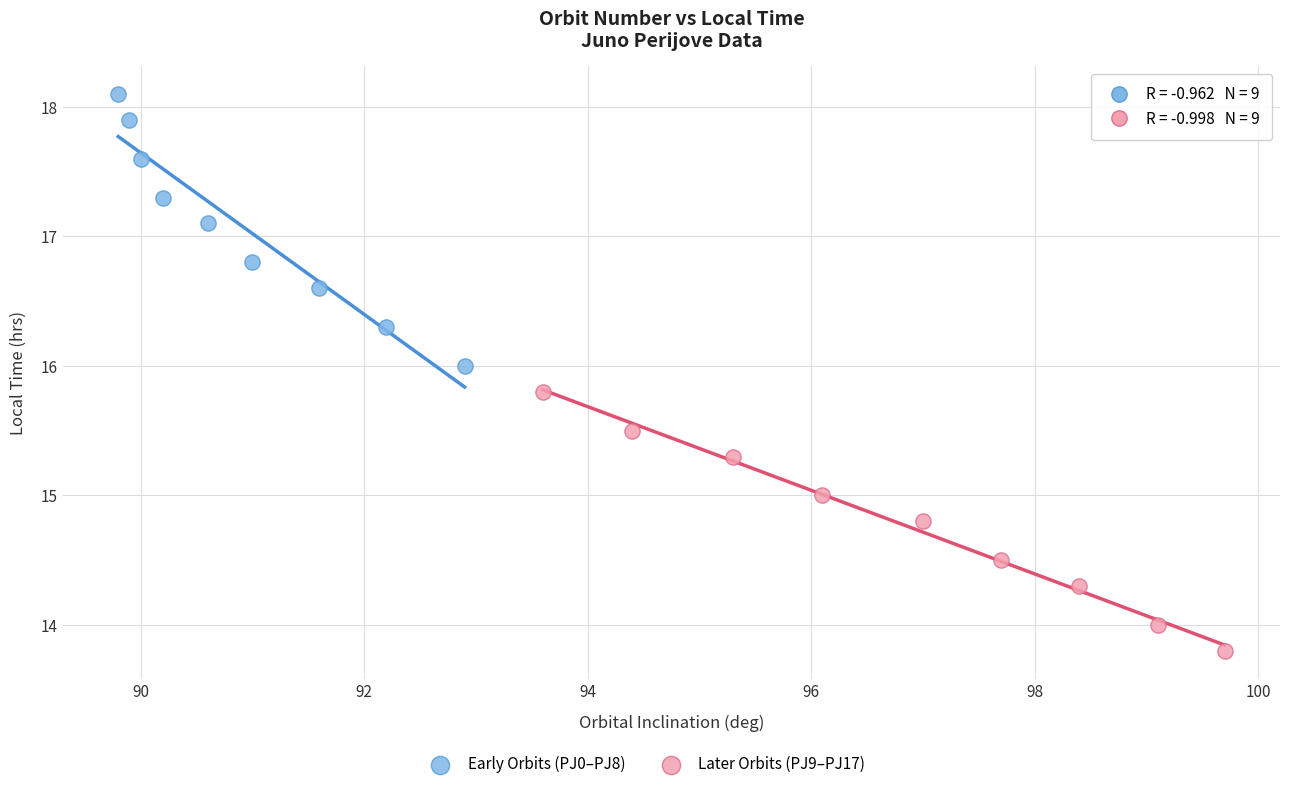

Which series has the widest spread of Y values?

Early Orbits (PJ0–PJ8)